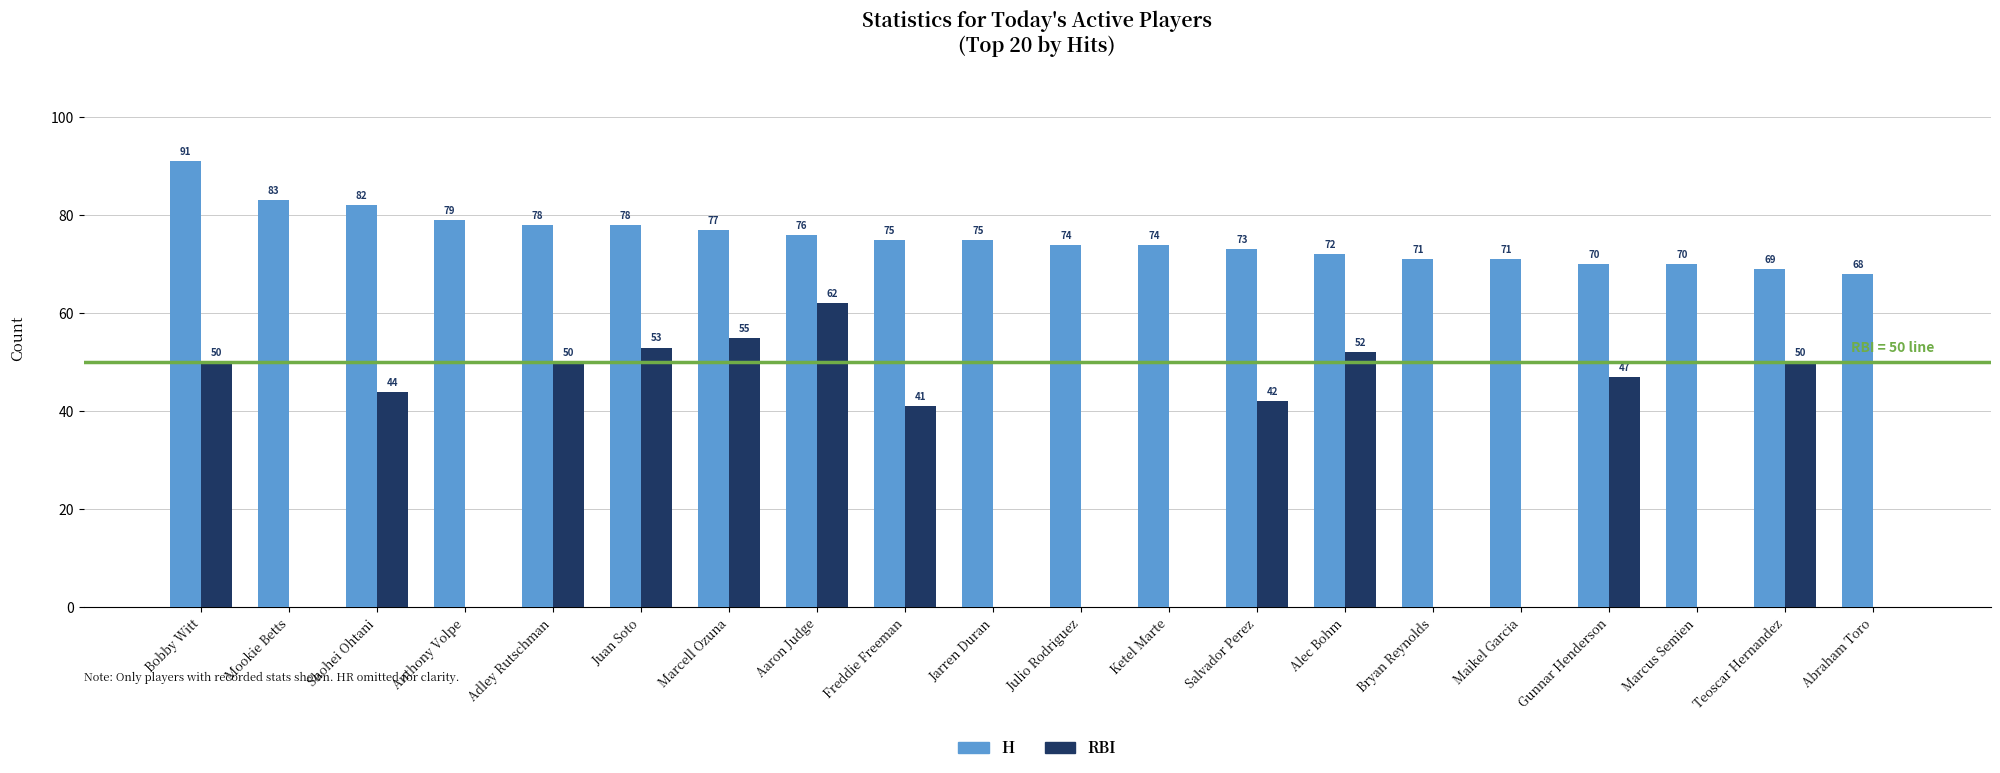

What is the total value across all series at Alec Bohm?

124